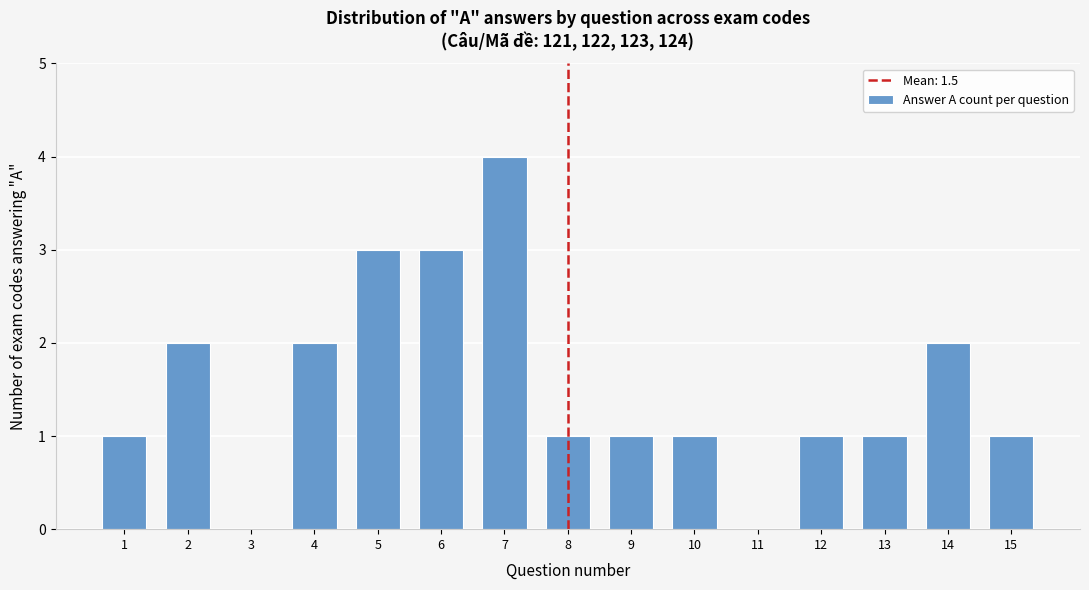

Reading left to right, extract all data points from this chart.

1=1	2=2	3=0	4=2	5=3	6=3	7=4	8=1	9=1	10=1	11=0	12=1	13=1	14=2	15=1